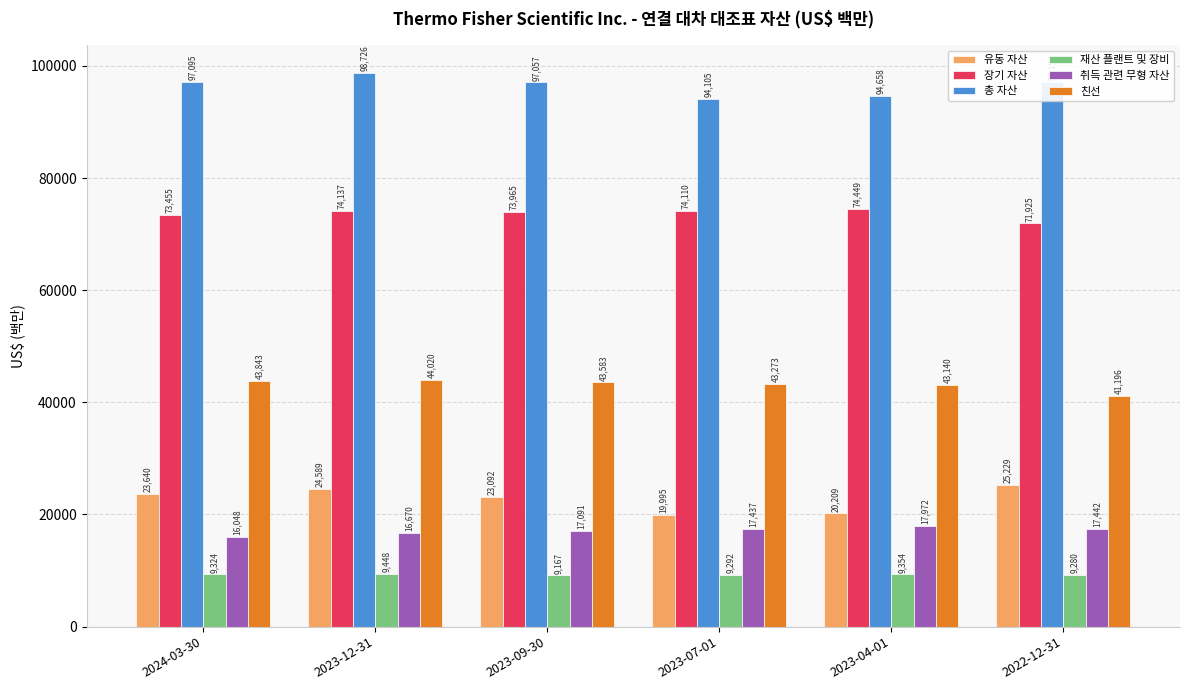

Rank the series by their maximum value, from lowest to highest.

재산 플랜트 및 장비, 취득 관련 무형 자산, 유동 자산, 친선, 장기 자산, 총 자산